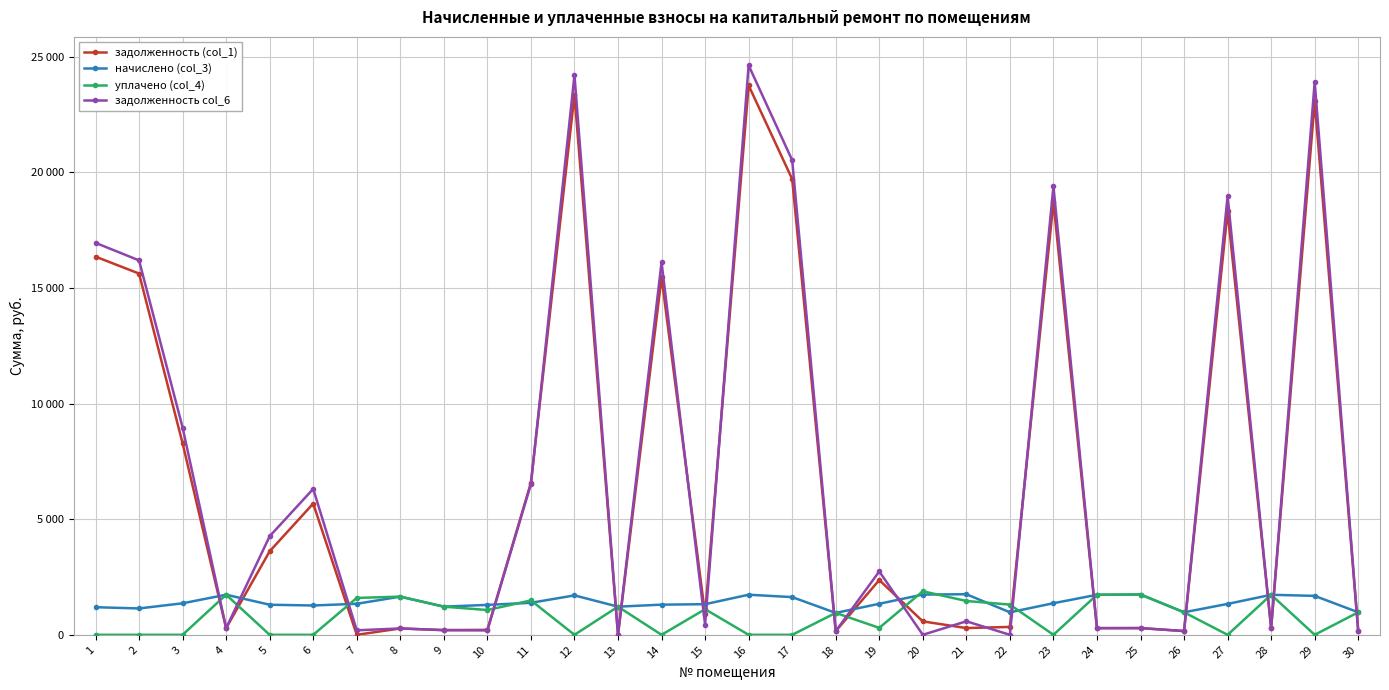

What is the value of the задолженность (col_1) point at the 14th from the left?

15462.3